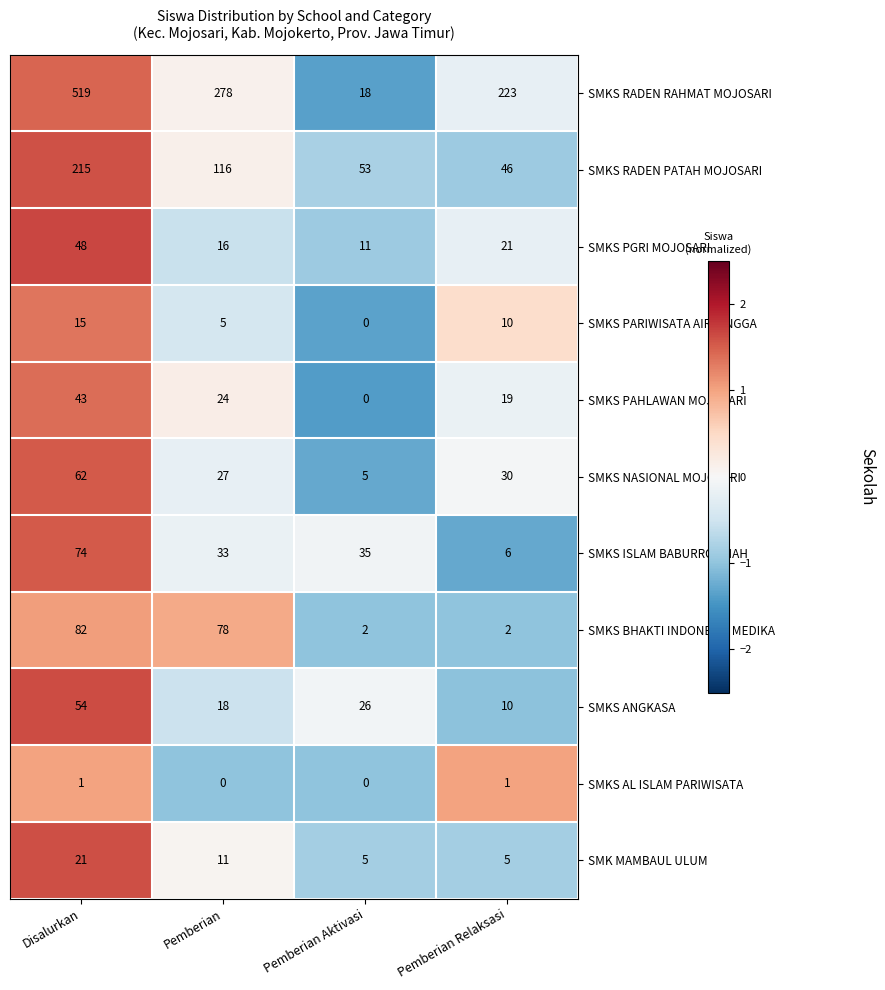

What is the sum of all SMKS PGRI MOJOSARI values?

96